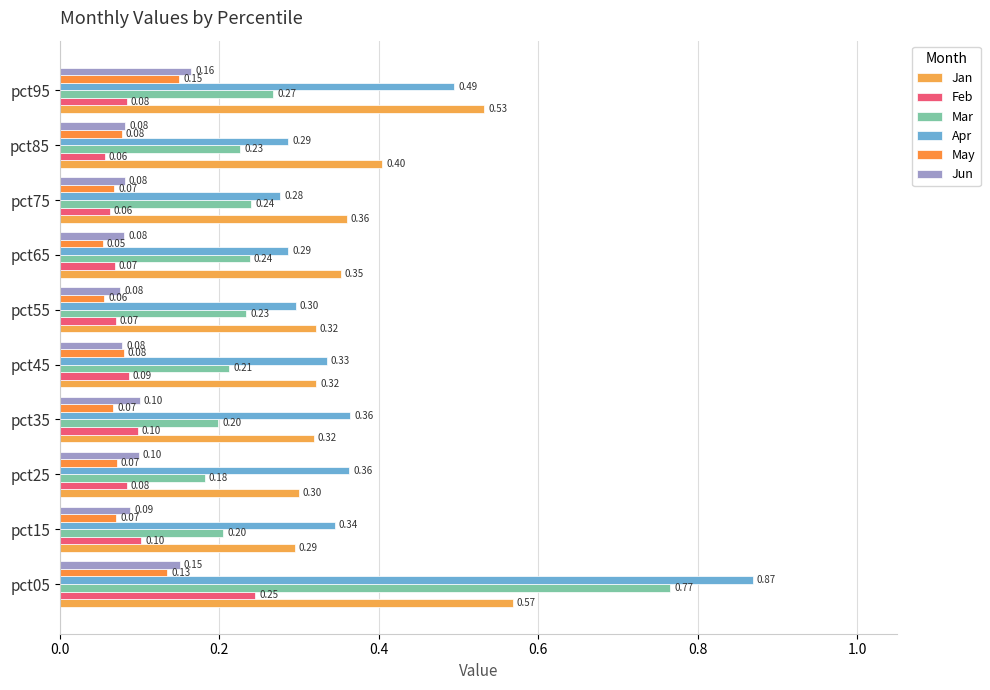

What is the value of the Mar bar at the 8th from the left?

0.2